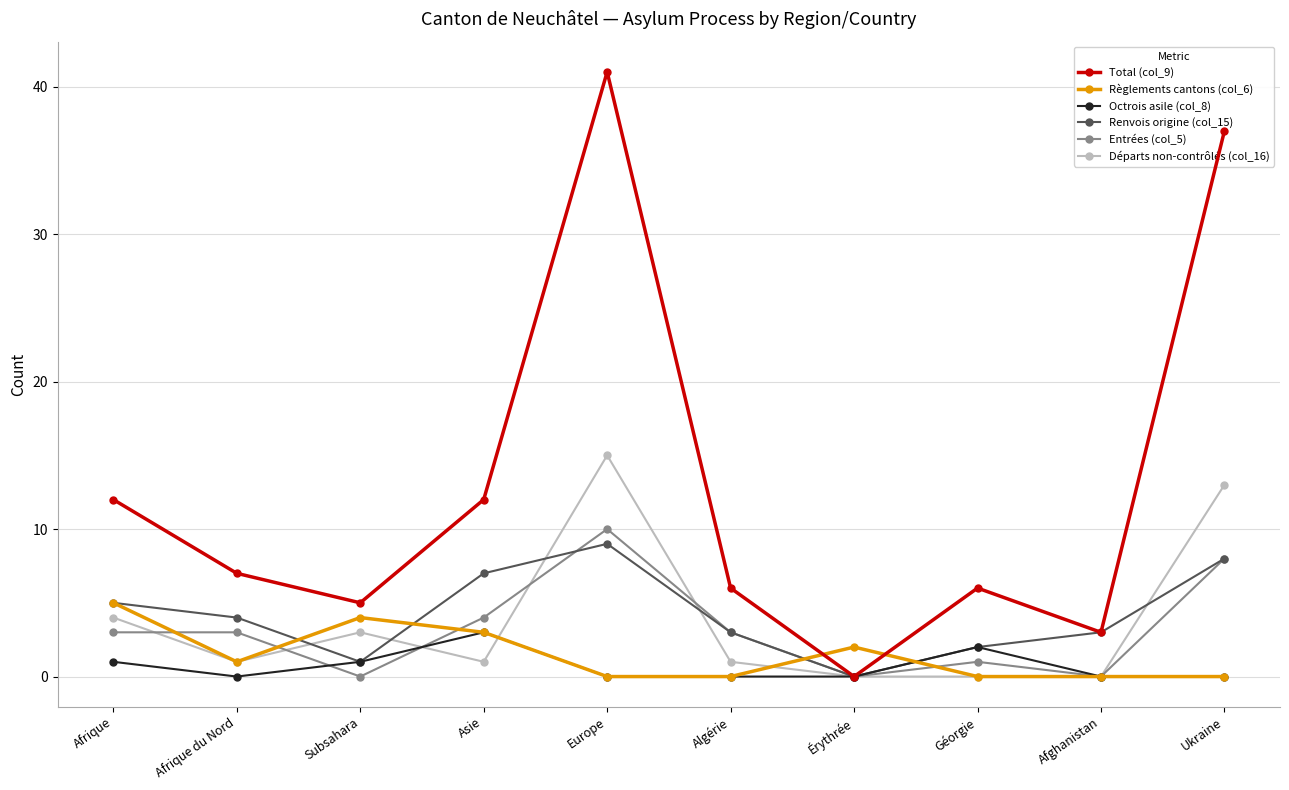

True or false: Renvois origine (col_15) has more than 0 points higher than both neighbors.

True